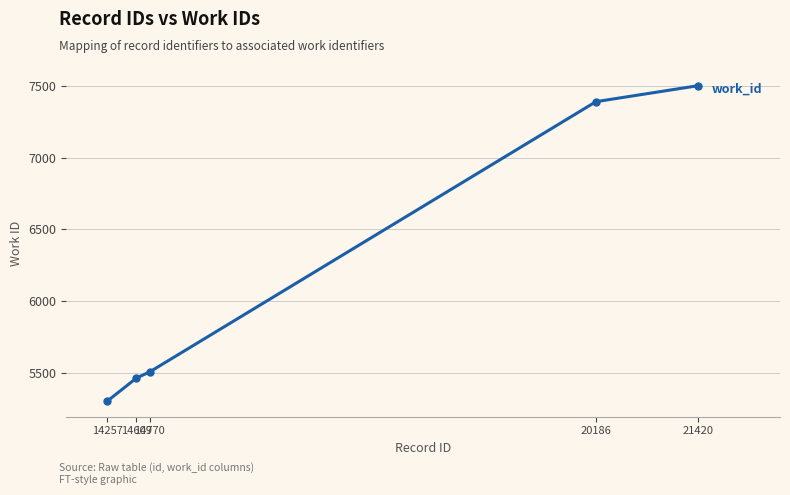

Reading right to left, list all the values displayed in this chart.

21420=7502	20186=7391	14770=5505	14609=5462	14257=5302